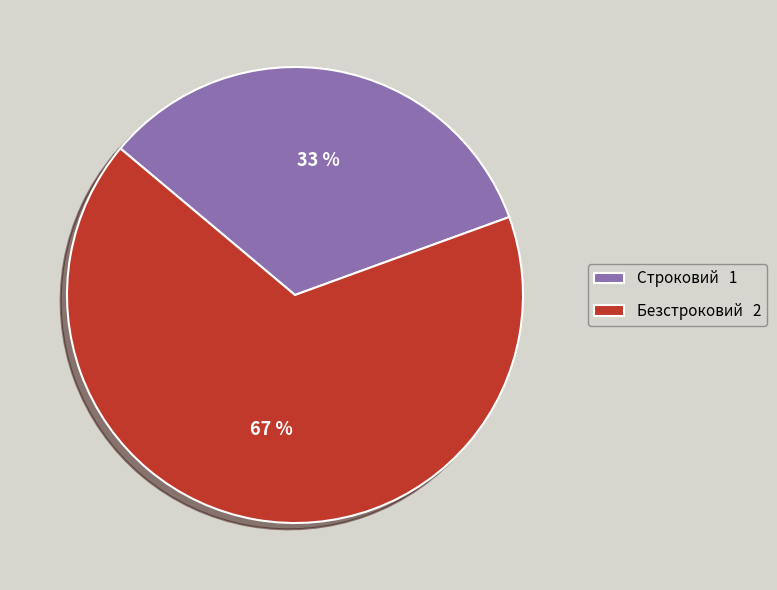

Rank the categories by value from highest to lowest.

Безстроковий, Строковий